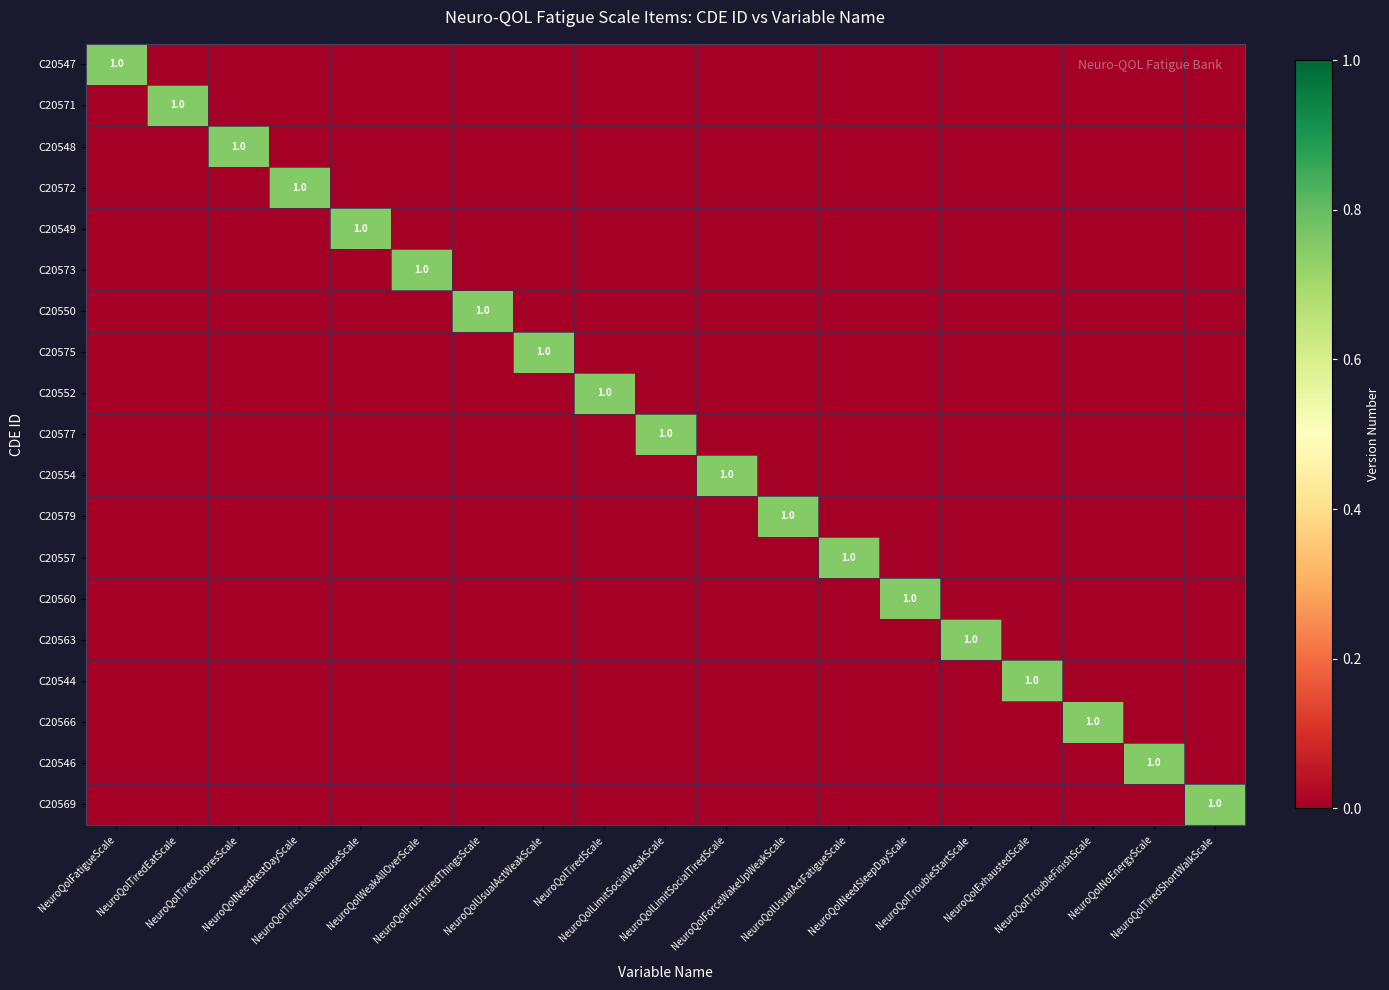

Rank the series at NeuroQolTiredLeavehouseScale from lowest to highest value.

C20547, C20571, C20548, C20572, C20573, C20550, C20575, C20552, C20577, C20554, C20579, C20557, C20560, C20563, C20544, C20566, C20546, C20569, C20549